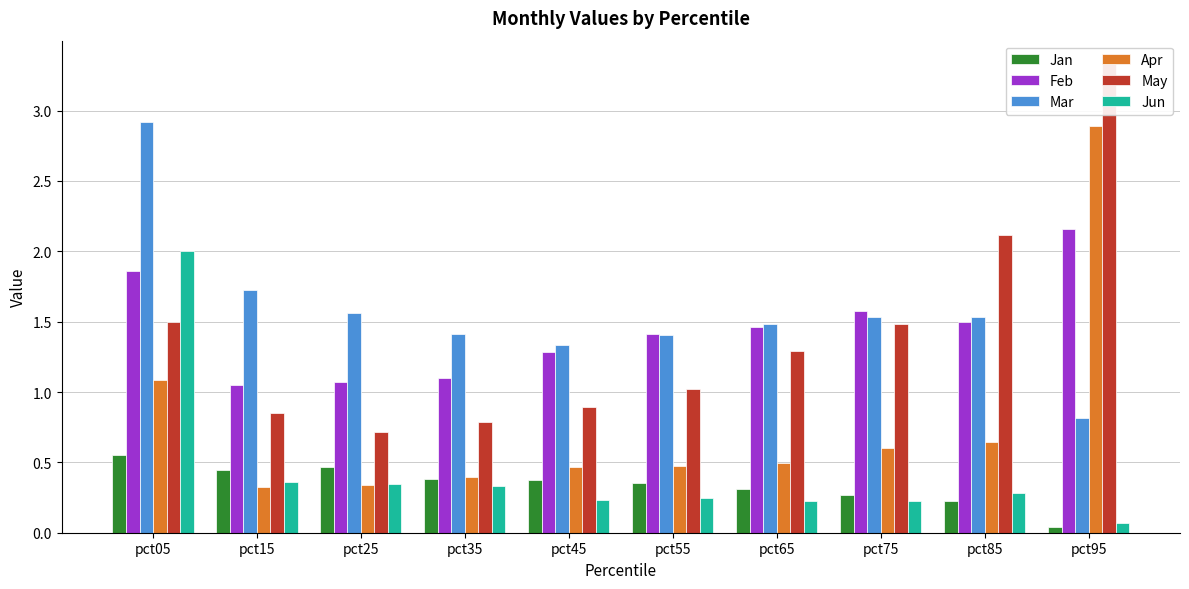

List the series in order of their peak value, lowest first.

Jan, Jun, Feb, Apr, Mar, May